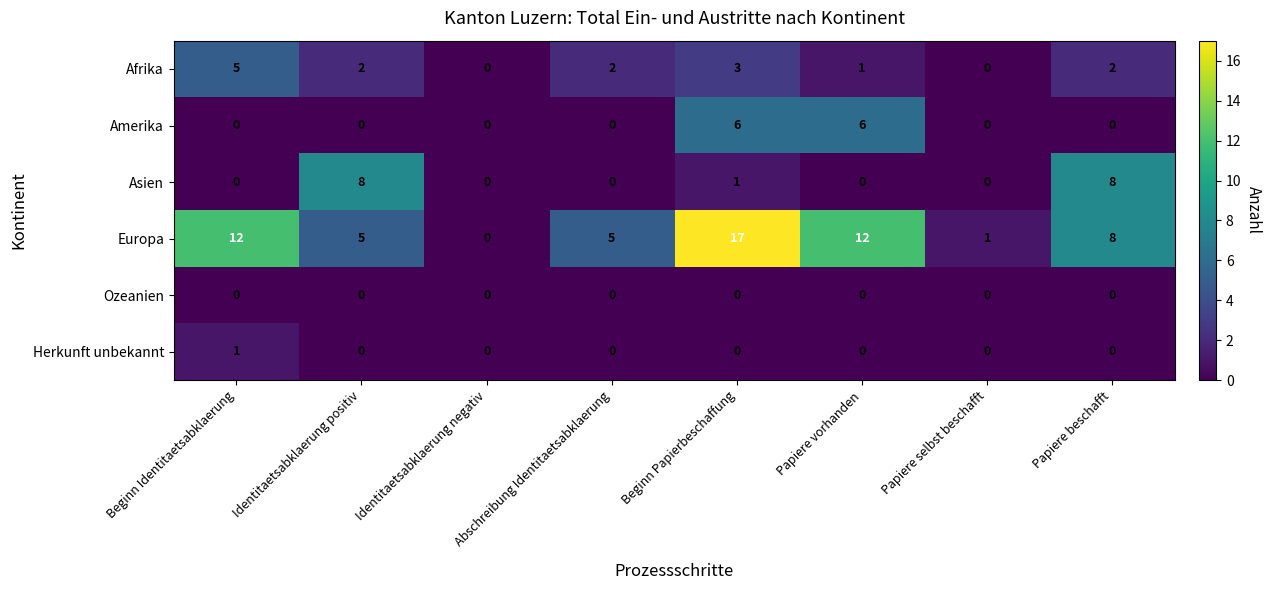

What is the difference between the maximum and second lowest values in the Europa series?

16